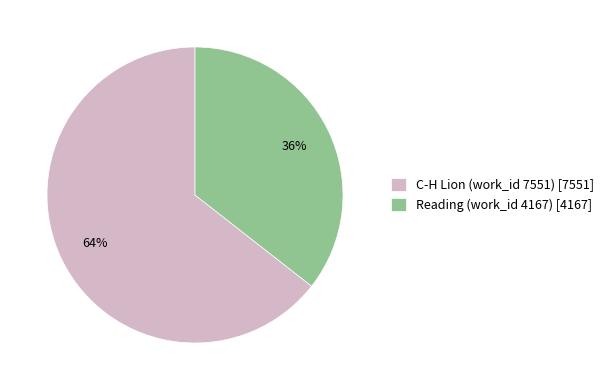

What is the ratio of the value at C-H Lion (work_id 7551) to the value at Reading (work_id 4167)?

1.8